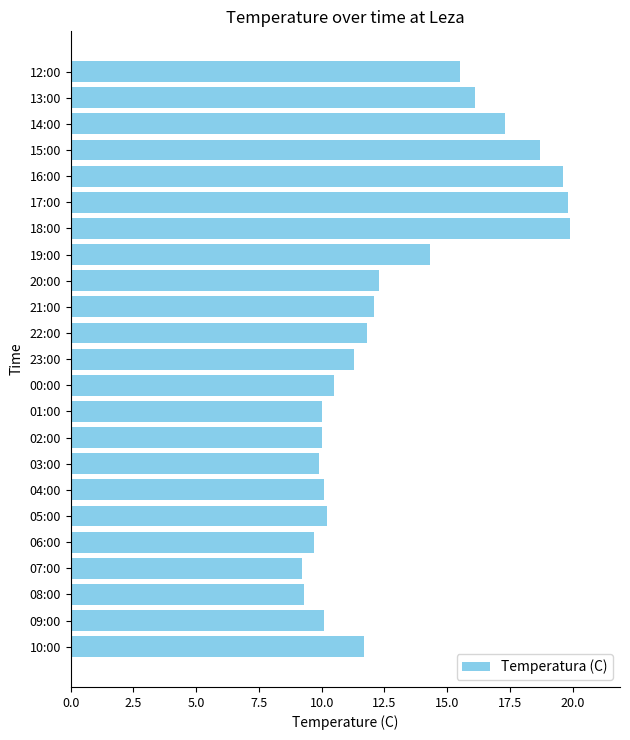

Reading bottom to top, what are all the values shown in this chart?

10:00=11.7	09:00=10.1	08:00=9.3	07:00=9.2	06:00=9.7	05:00=10.2	04:00=10.1	03:00=9.9	02:00=10.0	01:00=10.0	00:00=10.5	23:00=11.3	22:00=11.8	21:00=12.1	20:00=12.3	19:00=14.3	18:00=19.9	17:00=19.8	16:00=19.6	15:00=18.7	14:00=17.3	13:00=16.1	12:00=15.5